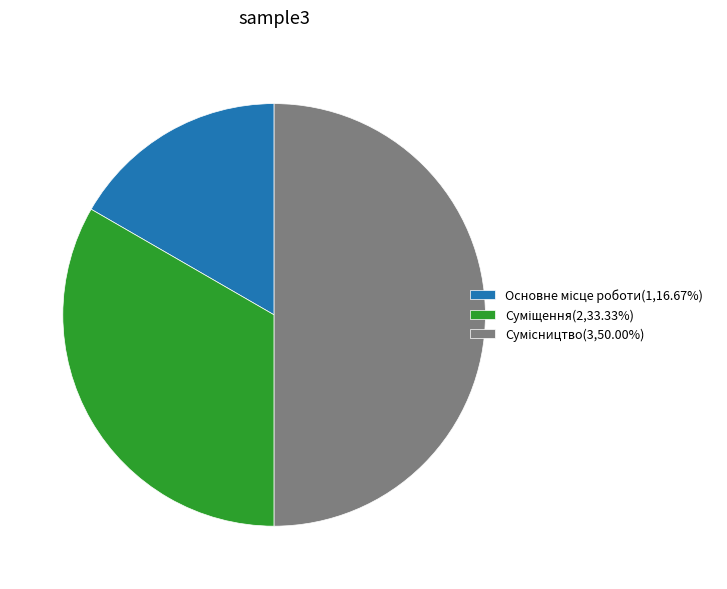

To the nearest percent, what percentage of the pie is Суміщення?

33%